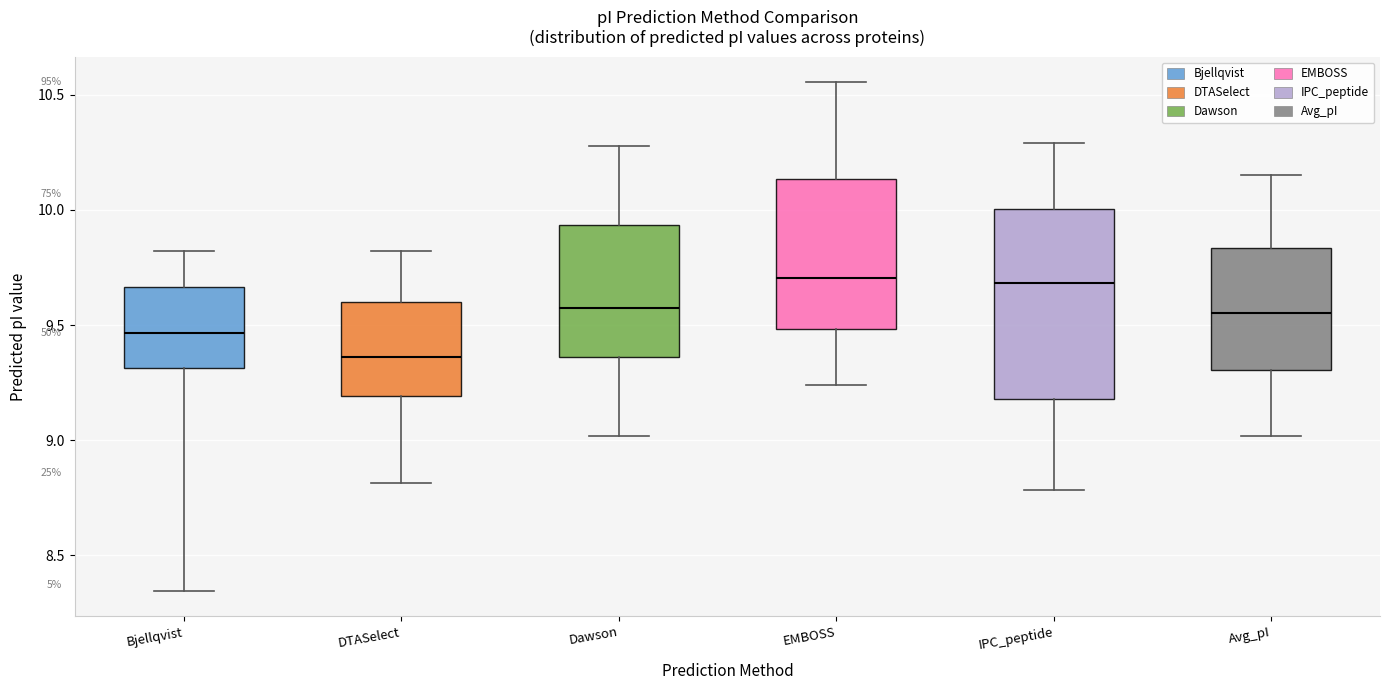

Which box's median line is the lowest?

DTASelect